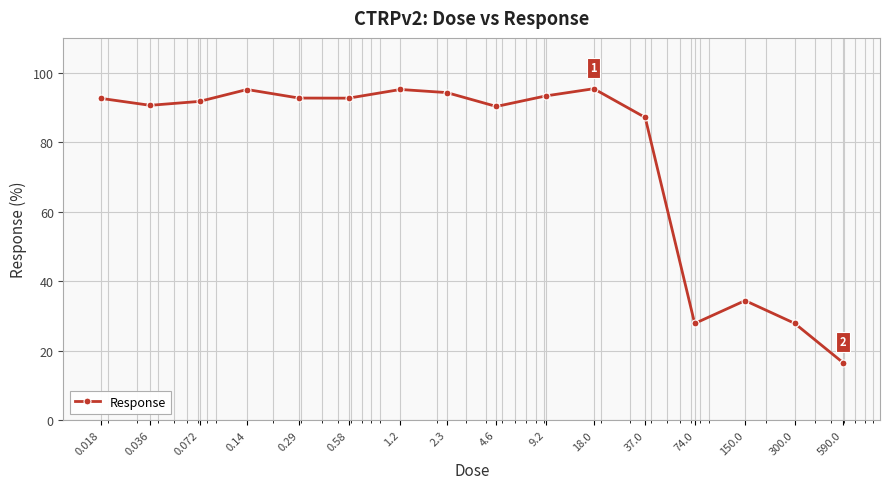

What is the value of the 3rd point from the left?

91.7